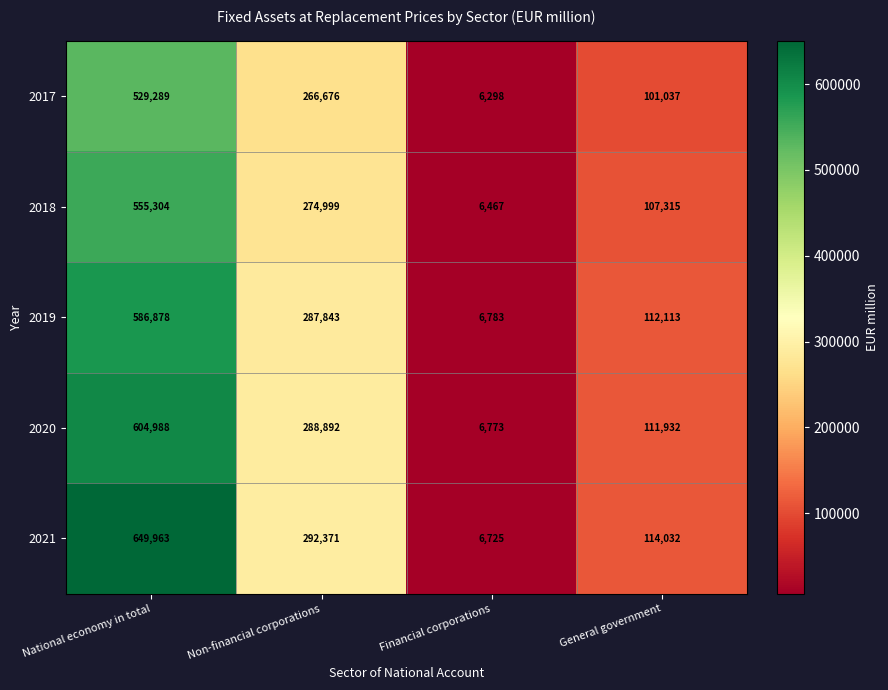

How many values in the 2019 series are below 287843?

2